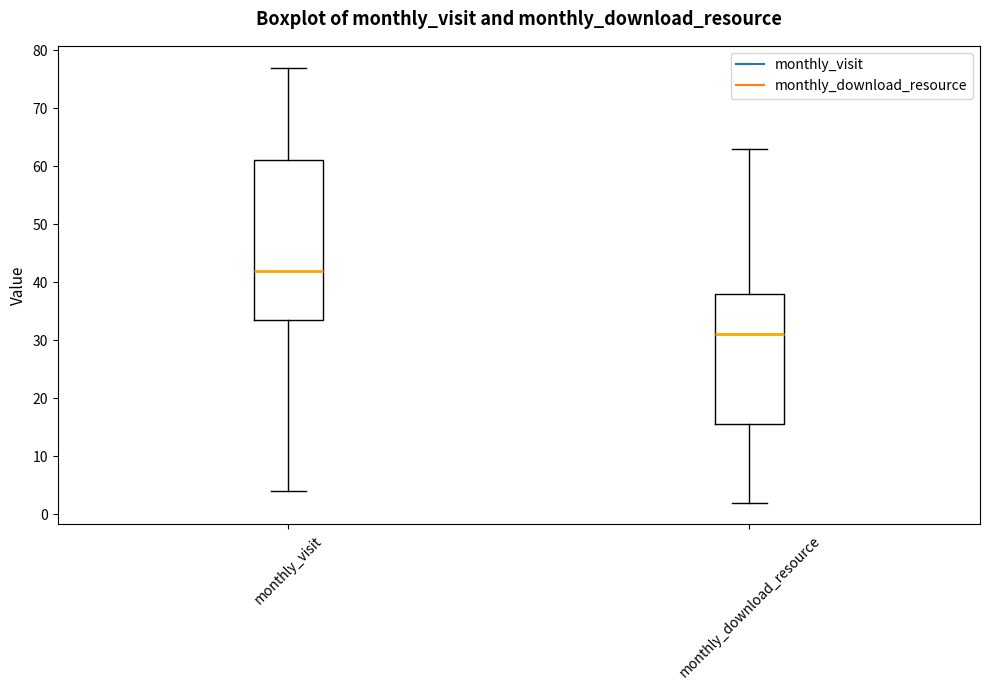

Reading left to right, read every box against the y-axis: the position of its median line, the range the box covers, and the ends of its whiskers. The values are not printed on the chart, so give them approximately, as read against the axis.

monthly_visit: median 42, box 34 to 61, whiskers 4 to 77
monthly_download_resource: median 31, box 16 to 38, whiskers 2 to 63